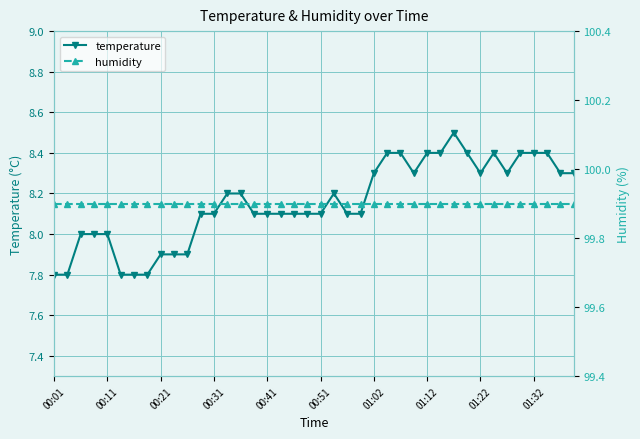

What is the sum of the humidity values at 22 and 37?

199.8